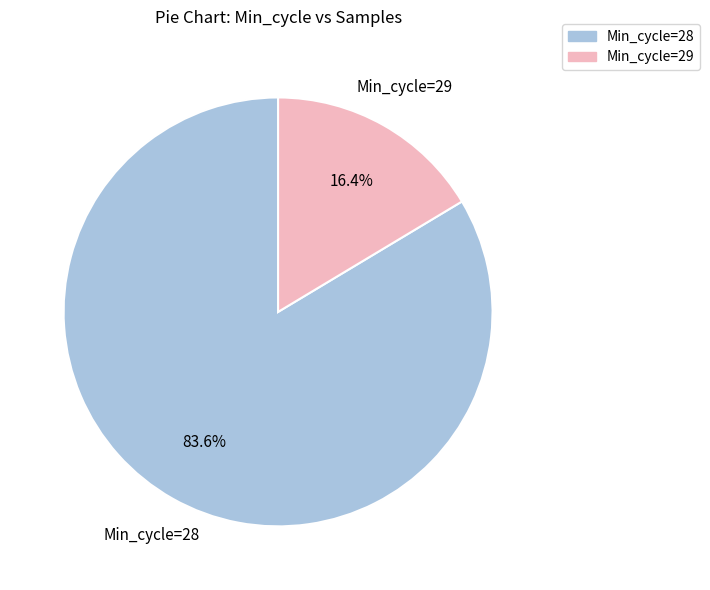

Is there a majority slice in this chart?

Yes